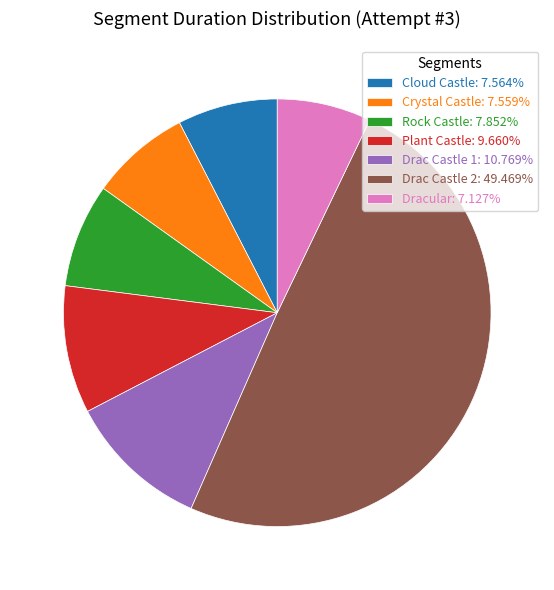

How many segments does this pie chart have?

7